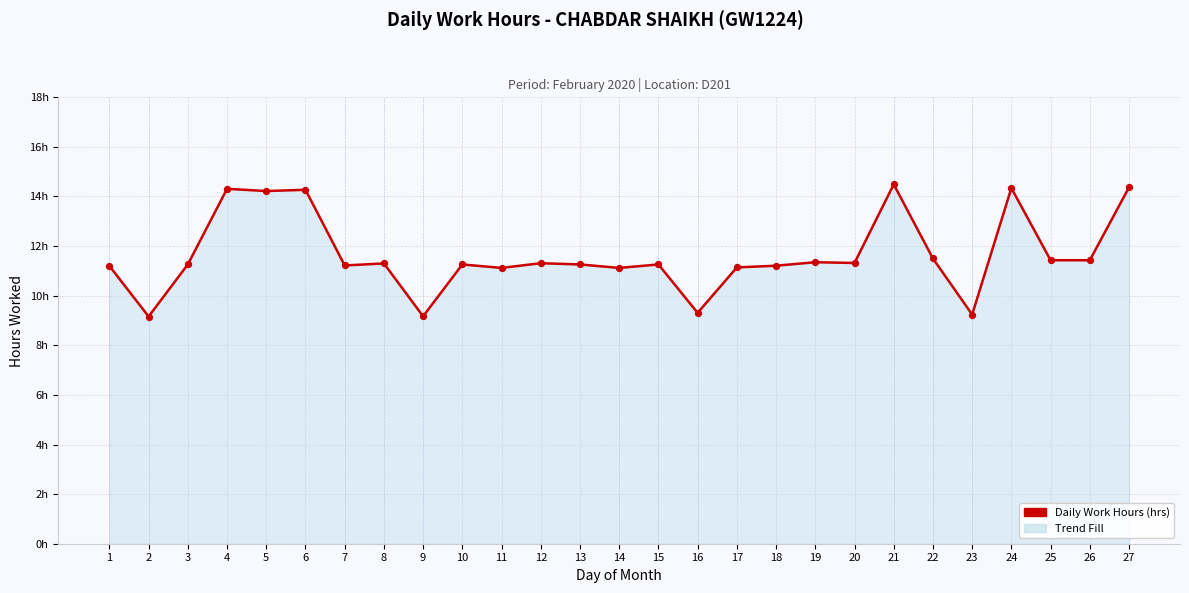

What is the change in value from 17 to 26?

+0.3